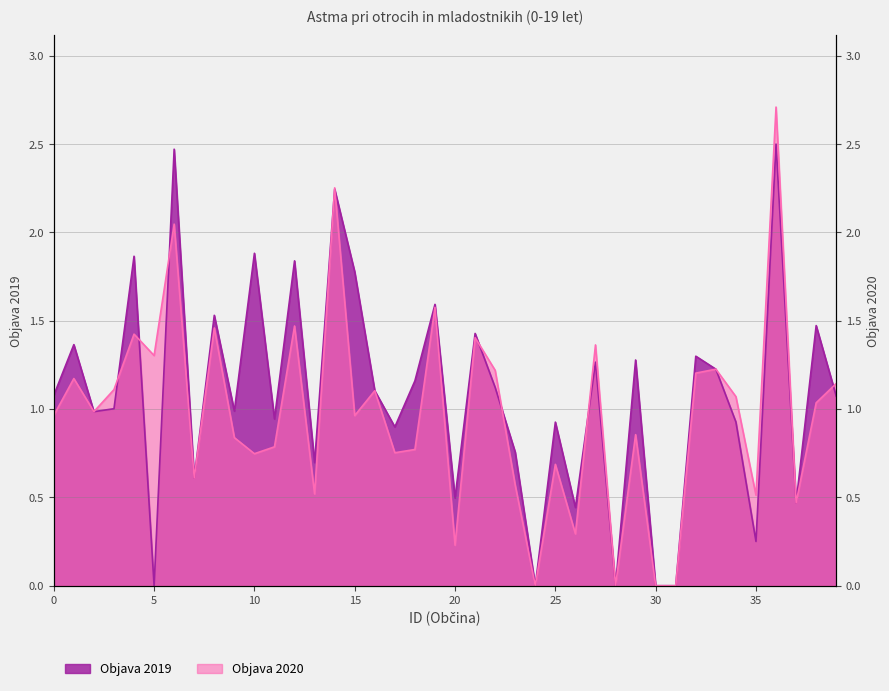

Does the chart display data point markers on the line(s)?

No